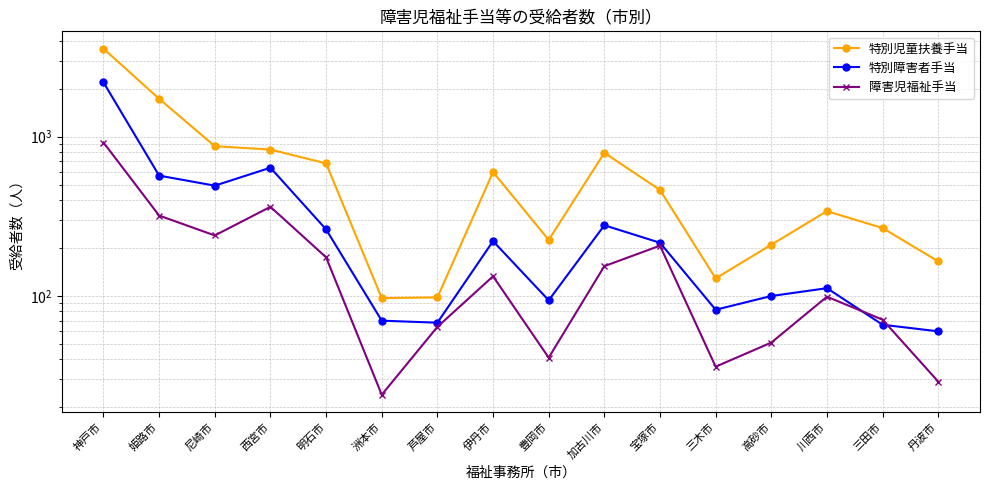

How many series are shown in this chart?

3